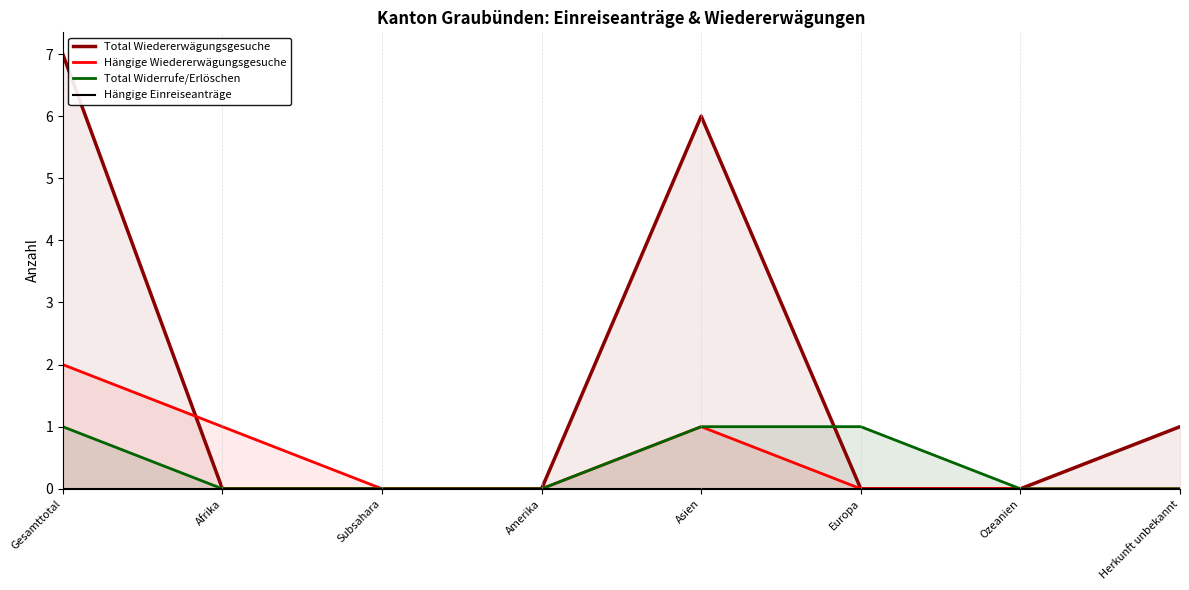

Between Europa and Asien, which is larger?

Asien